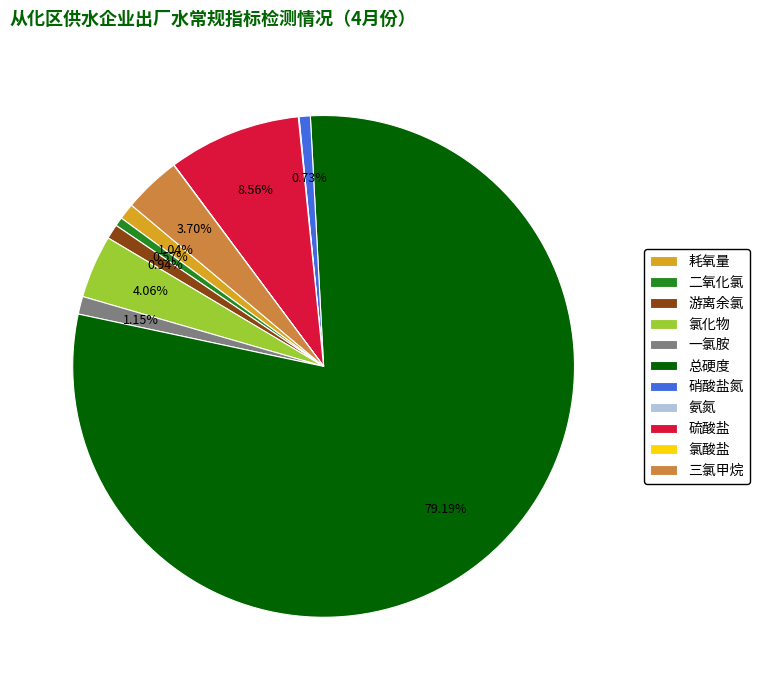

To the nearest percent, what is the difference between the largest and smallest slice percentages?

79%